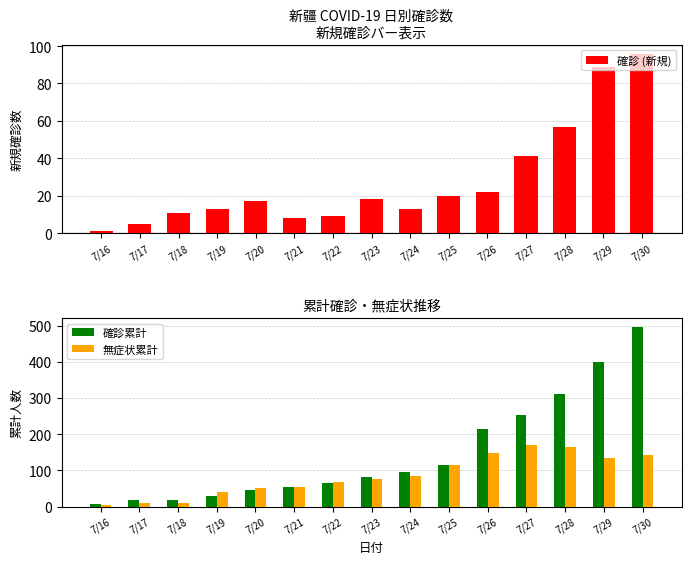

How many distinct data groups are displayed?

3